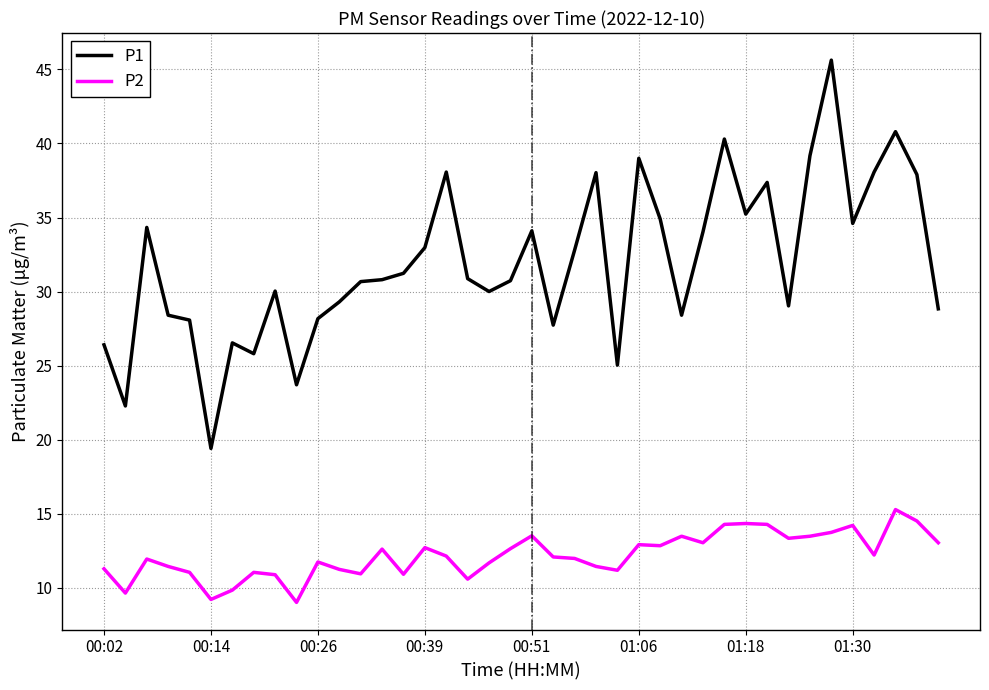

True or false: P1 and P2 cross at least once.

False